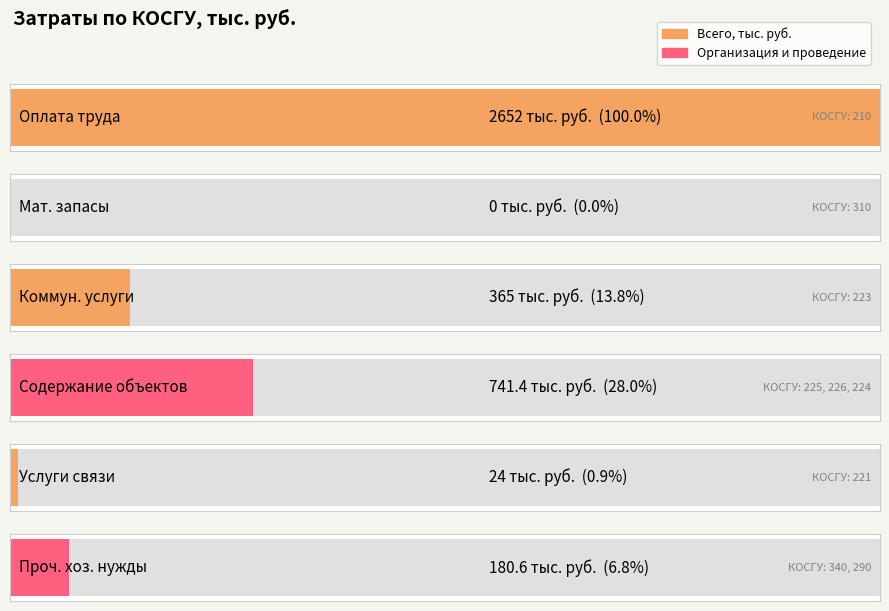

What is the greatest value displayed?

2652.0